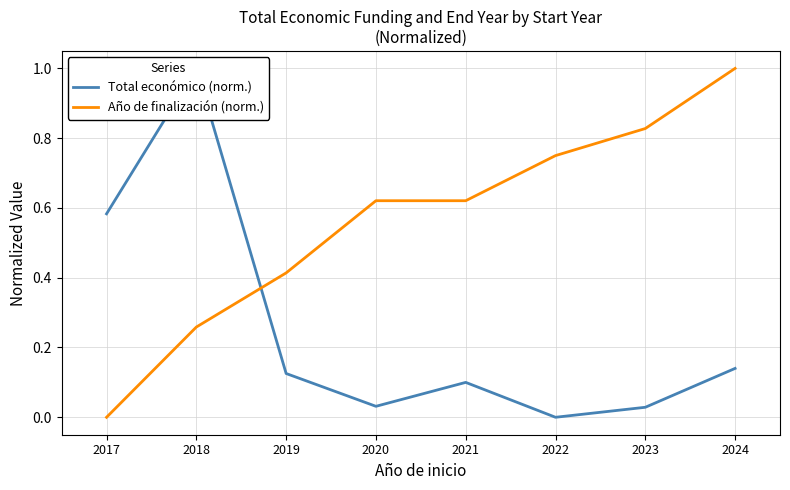

True or false: Año de finalización (norm.) has a value of 1.0 at 2024.

True